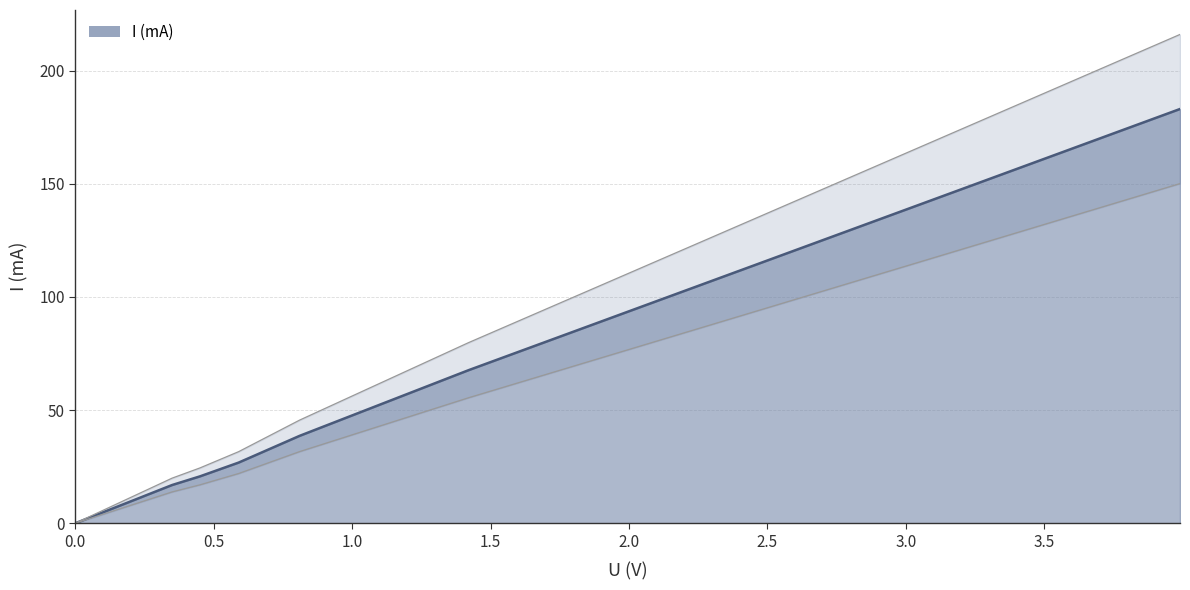

Between 0.59 and 0.45, which is larger?

0.59